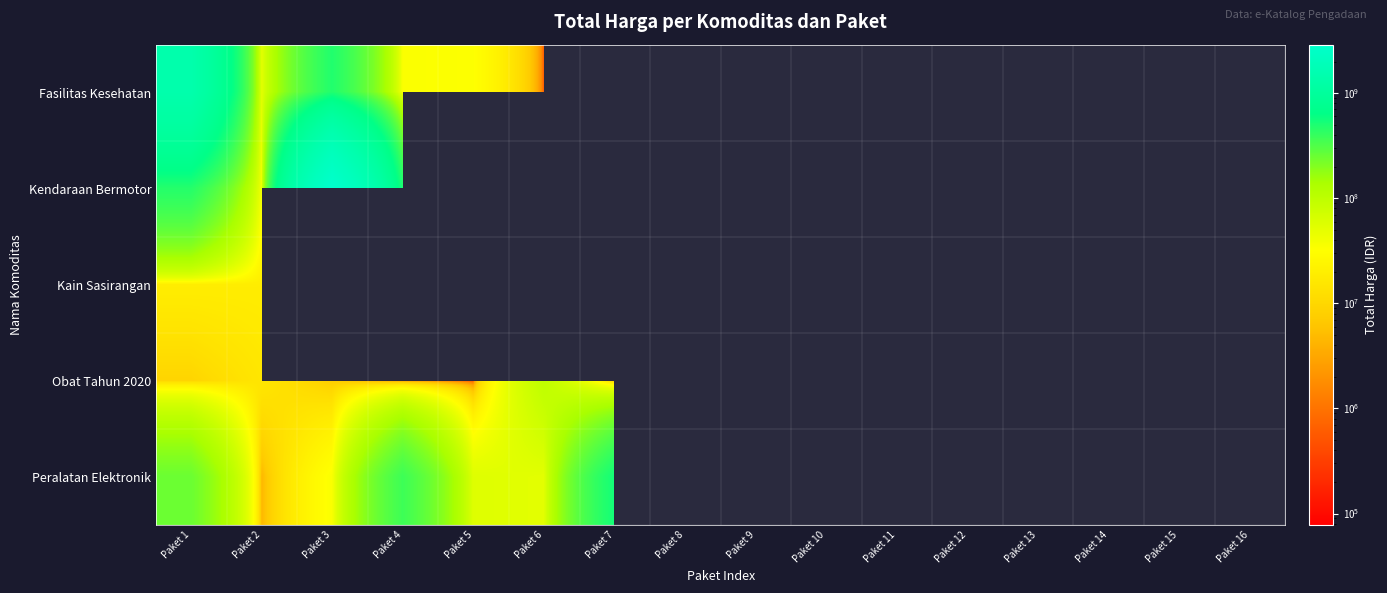

How many categories are shown in the chart?

16